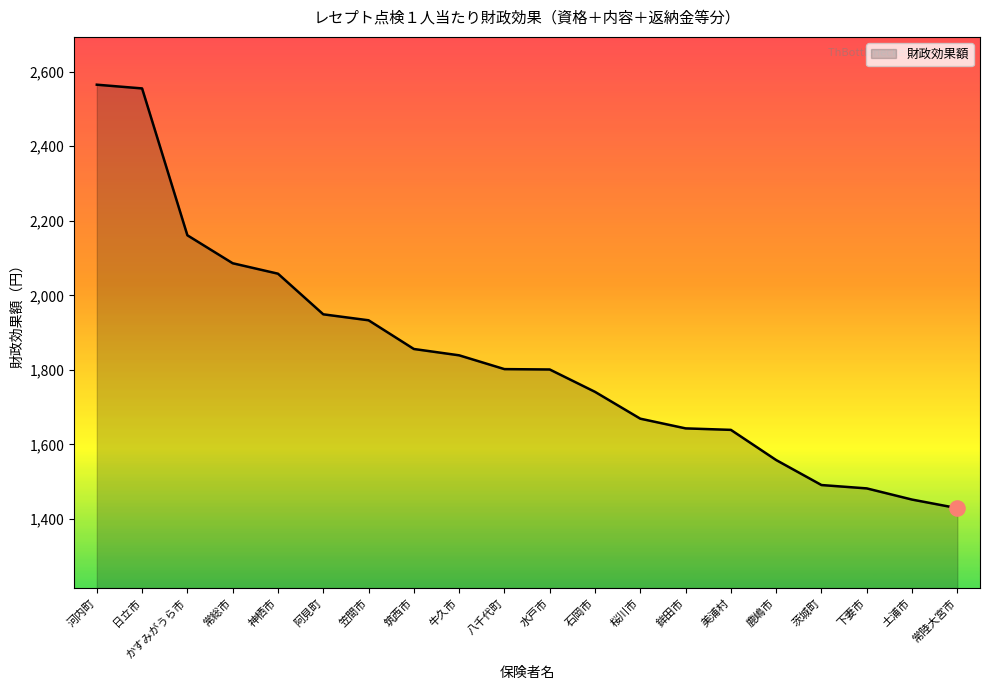

What is the ratio of the value at 笠間市 to the value at 八千代町?

1.1